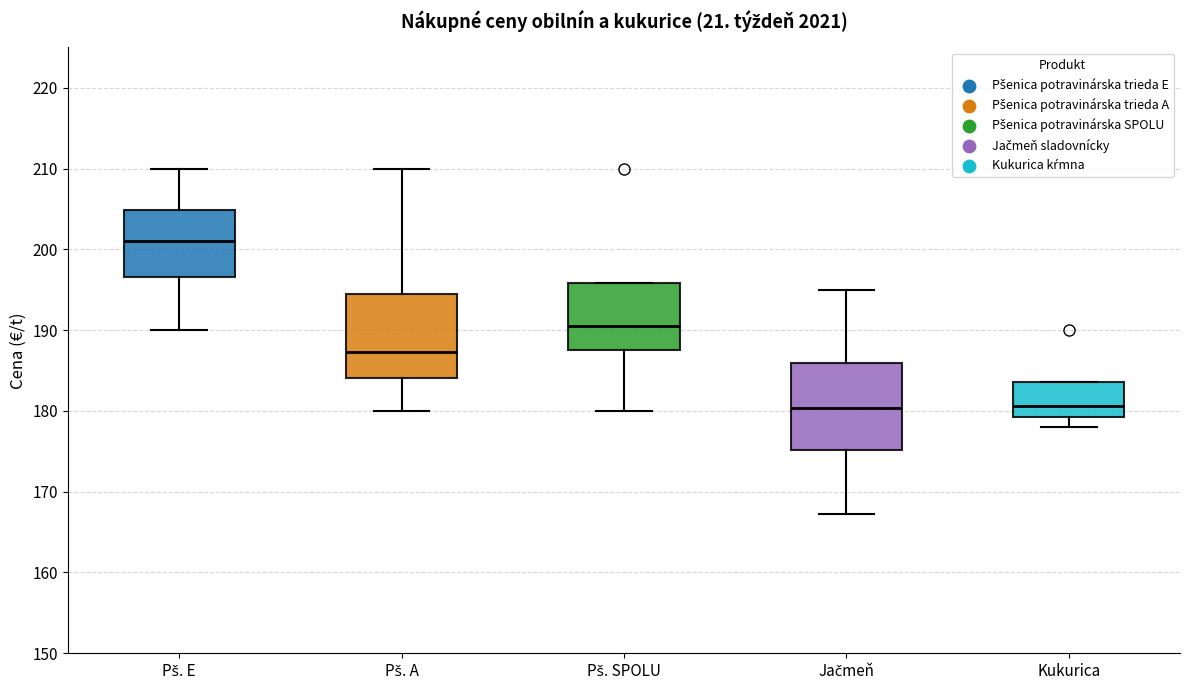

Reading left to right, read every box against the y-axis: the position of its median line, the range the box covers, and the ends of its whiskers. The values are not printed on the chart, so give them approximately, as read against the axis.

Pš. E: median 201, box 197 to 205, whiskers 190 to 210
Pš. A: median 187, box 184 to 194, whiskers 180 to 210
Pš. SPOLU: median 191, box 188 to 196, whiskers 180 to 196
Jačmeň: median 180, box 175 to 186, whiskers 167 to 195
Kukurica: median 181, box 179 to 184, whiskers 178 to 184